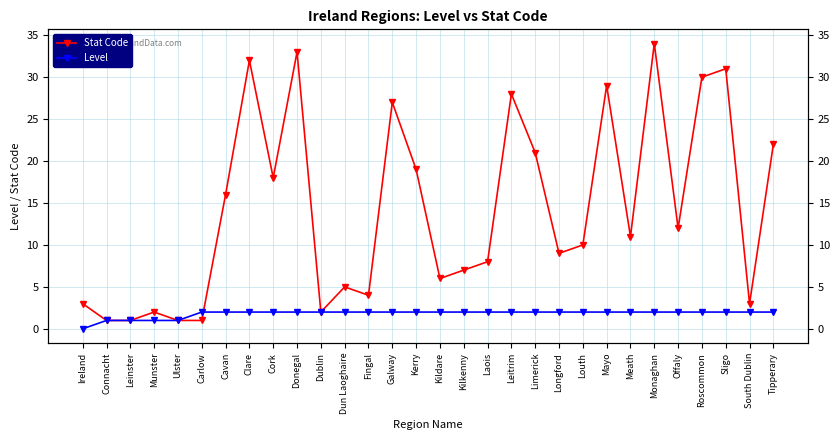

List the labels in order of Stat Code value, largest first.

Monaghan, Donegal, Clare, Sligo, Roscommon, Mayo, Leitrim, Galway, Tipperary, Limerick, Kerry, Cork, Cavan, Offaly, Meath, Louth, Longford, Laois, Kilkenny, Kildare, Dun Laoghaire, Fingal, Ireland, South Dublin, Munster, Dublin, Connacht, Leinster, Ulster, Carlow